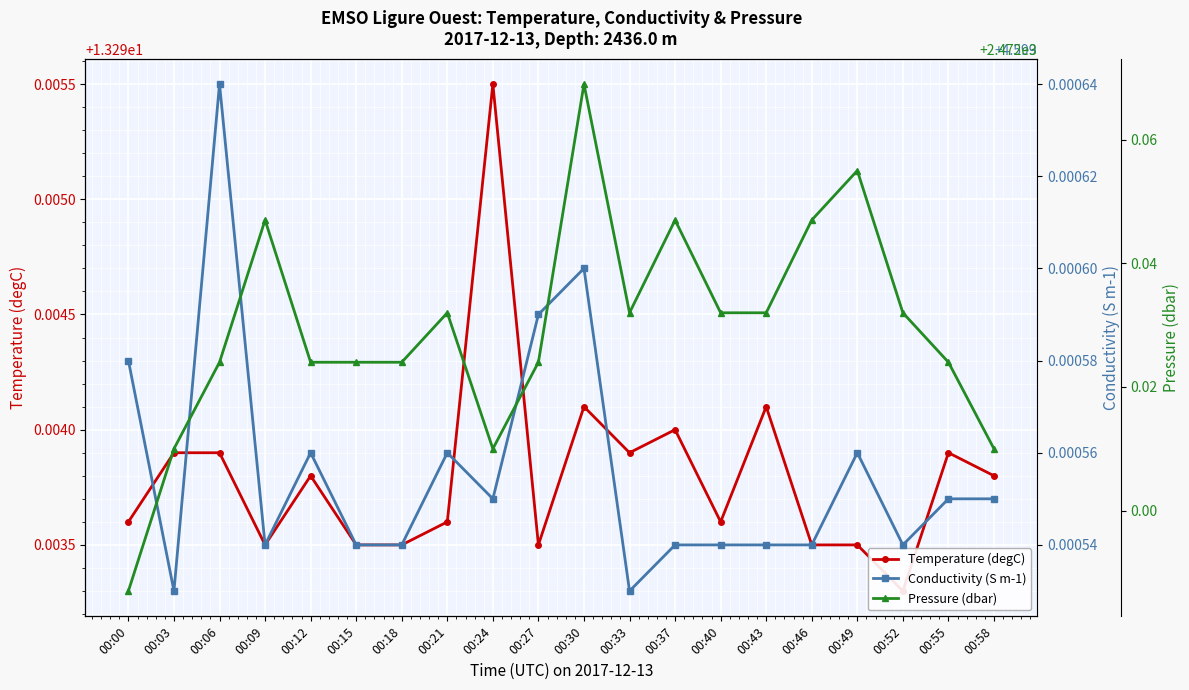

How many series are shown in this chart?

3